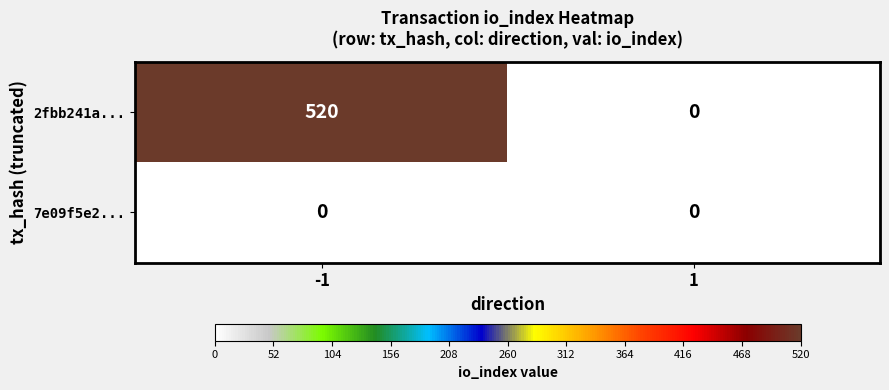

Which series has the largest total across all categories?

2fbb241a...